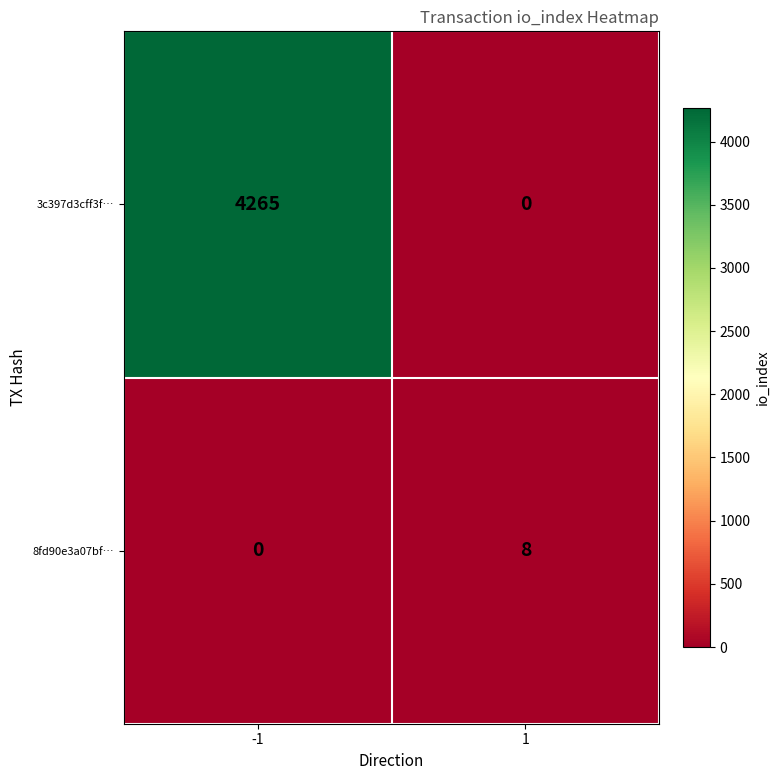

At how many categories does at least one series exceed 1632?

1